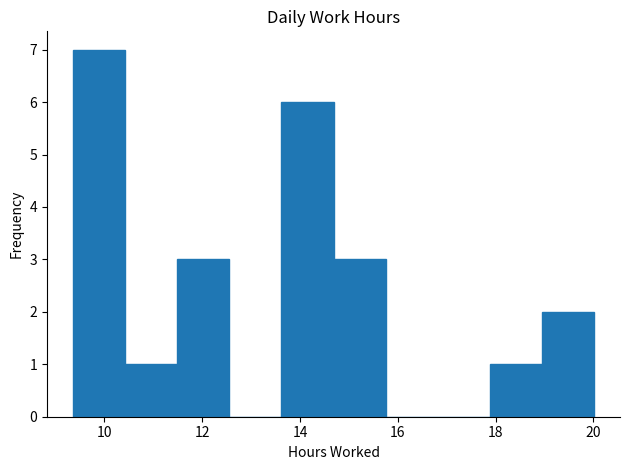

Over which range of the x-axis is the bar tallest?

9.4 to 10.4